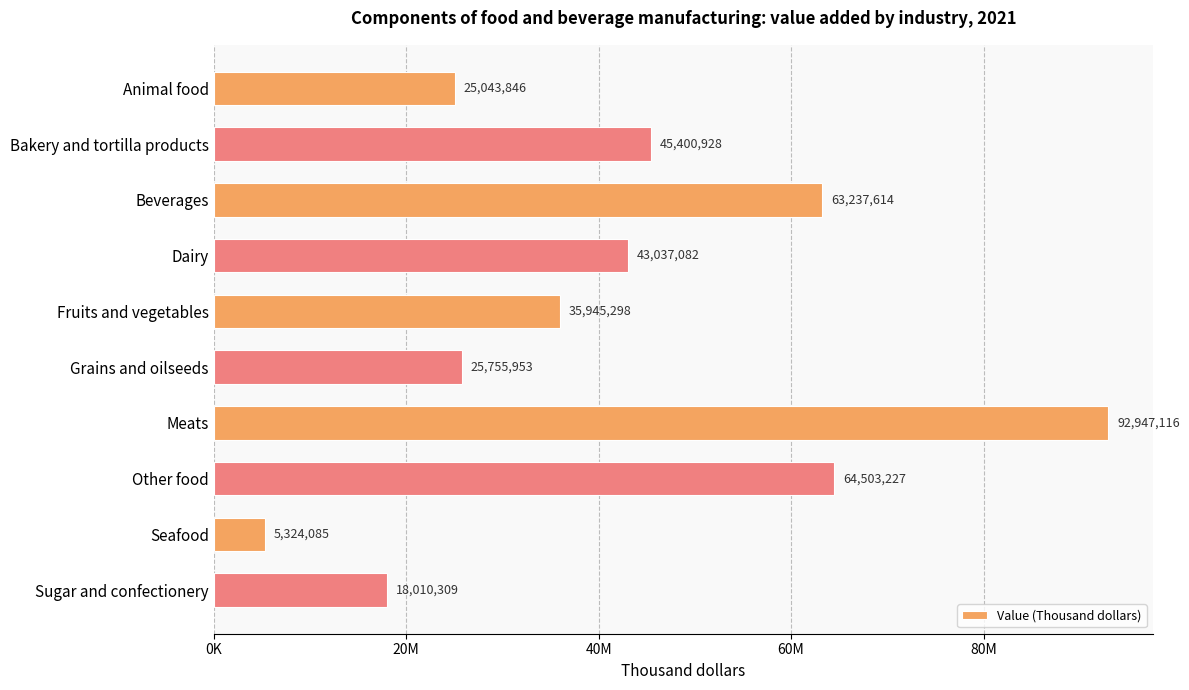

List the labels in order of value, largest first.

Meats, Other food, Beverages, Bakery and tortilla products, Dairy, Fruits and vegetables, Grains and oilseeds, Animal food, Sugar and confectionery, Seafood